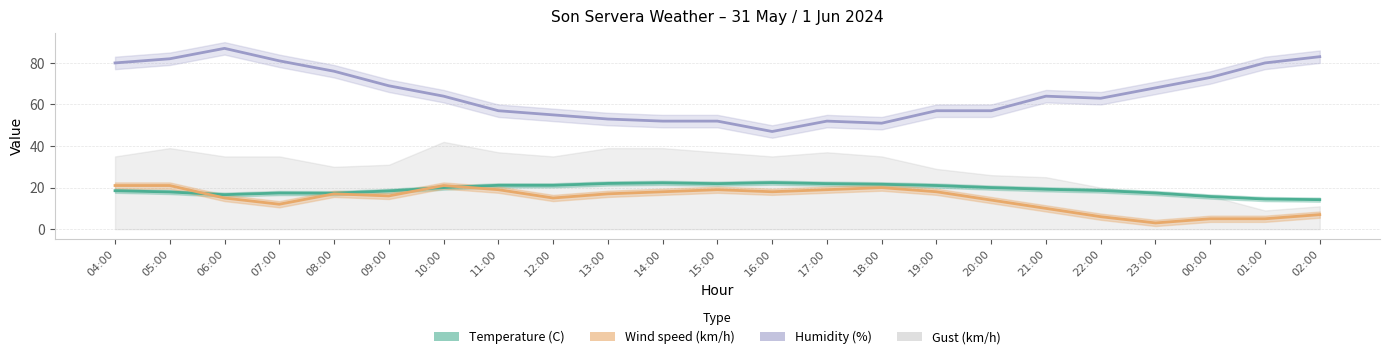

Which has a higher value, 13:00 or 22:00?

13:00